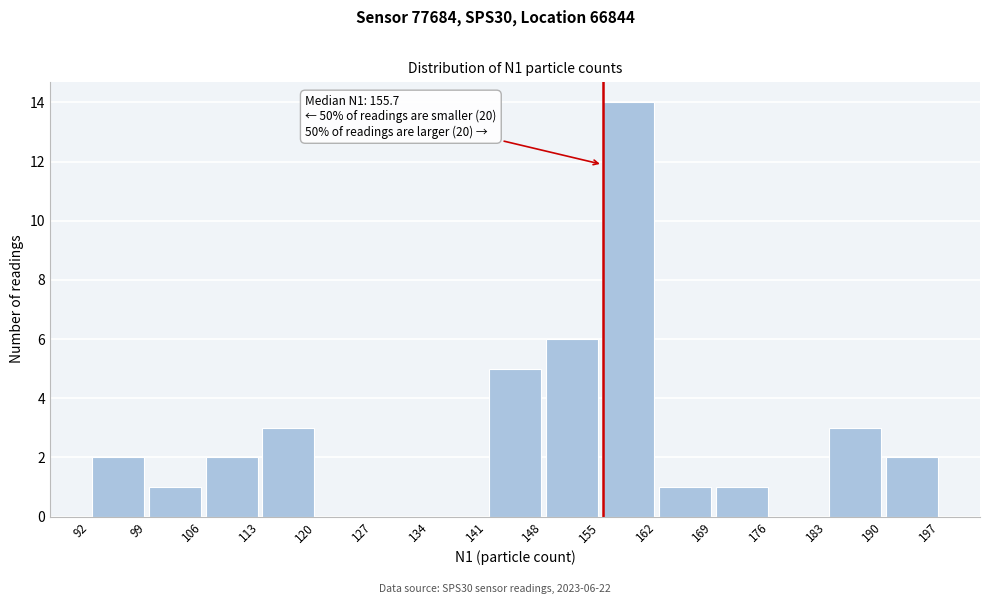

Which range on the x-axis has the tallest bar?

155 to 162